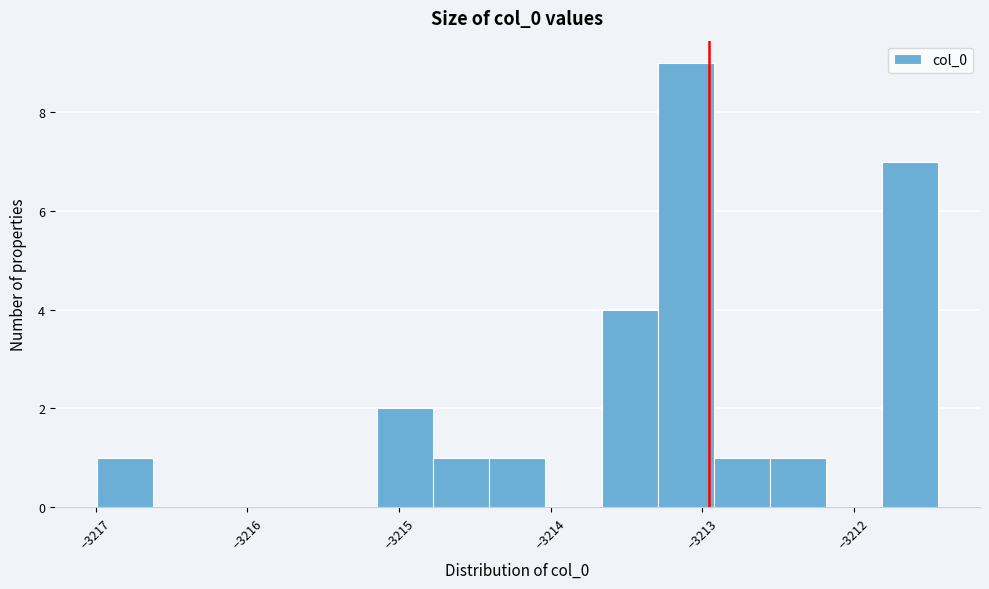

Read against the x-axis, roughly where is the centre of the tallest bar?

-3213.1